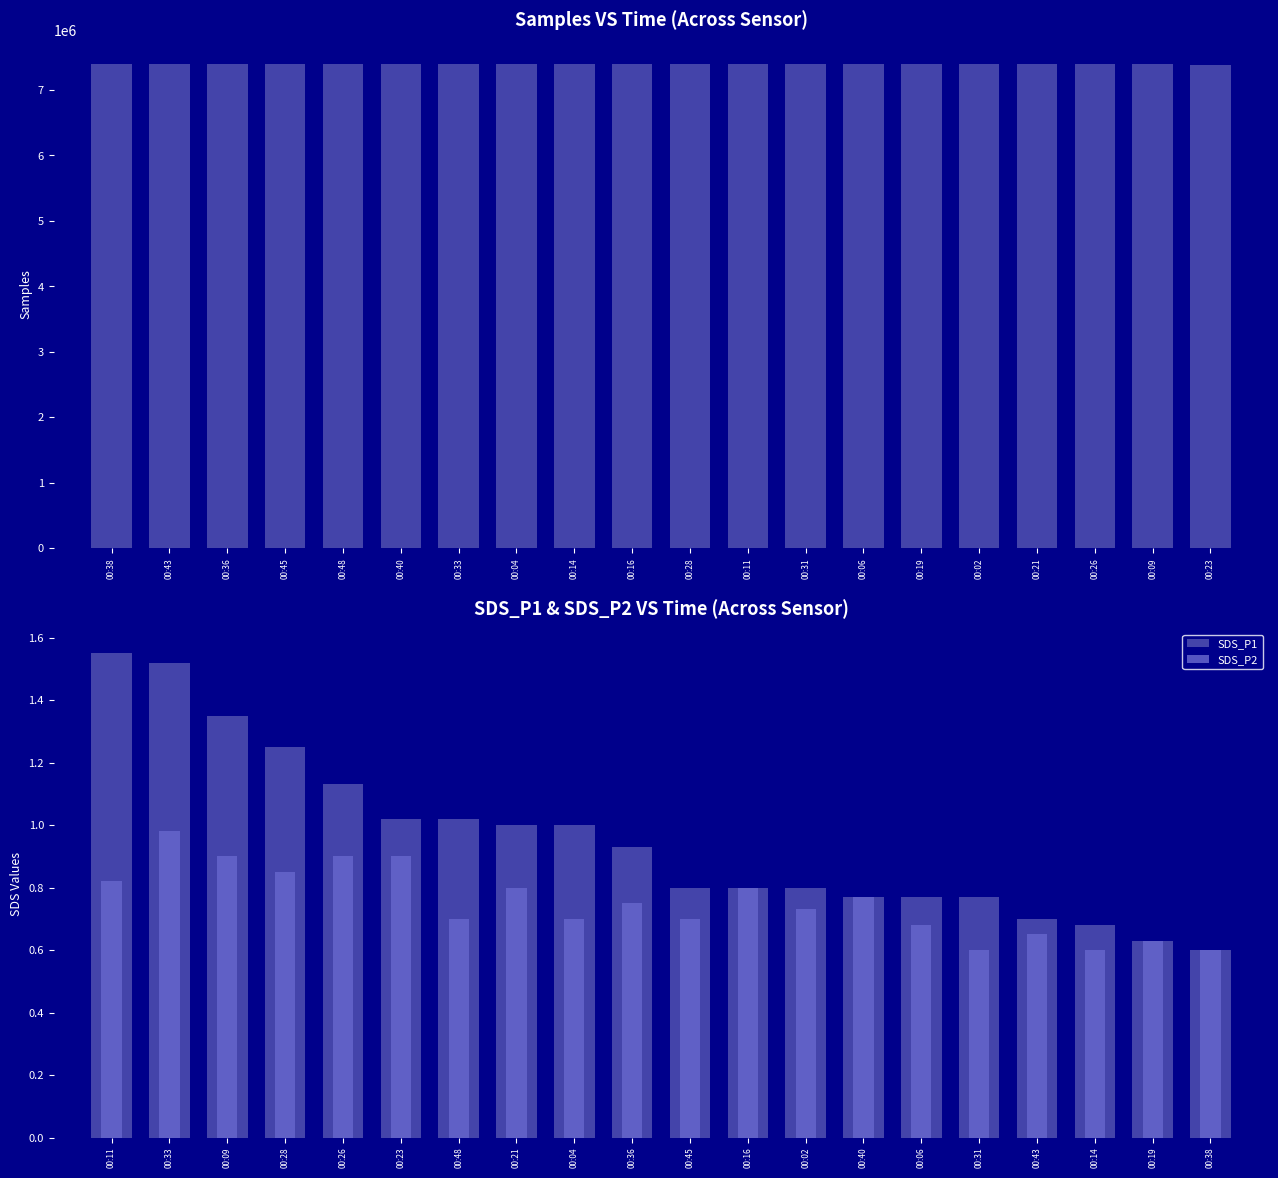

What is the sum of all SDS_P1 values?

19.1